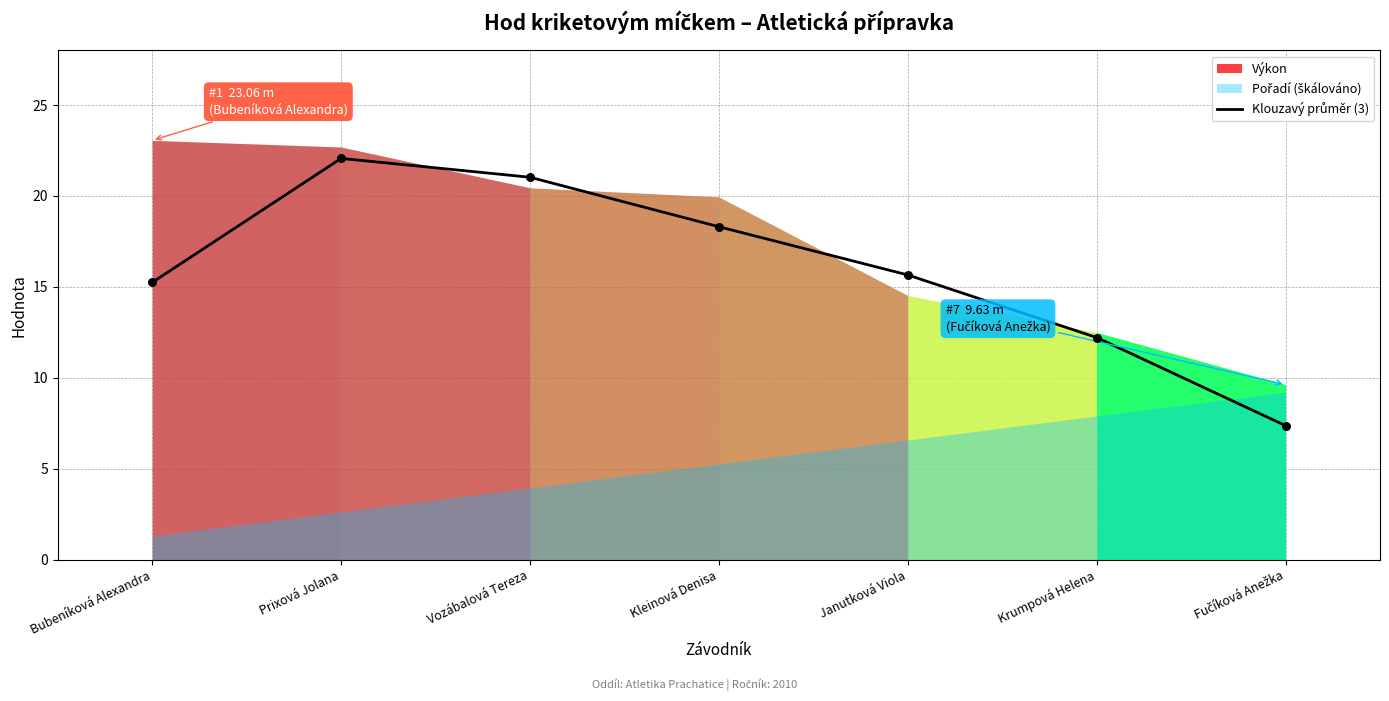

What is the change in value from Prixová Jolana to Janutková Viola?

-6.4